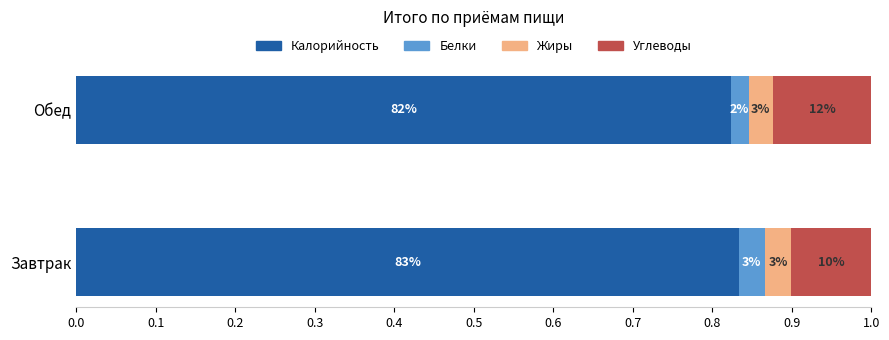

Count the Калорийность values in the range 0 to 1.

2